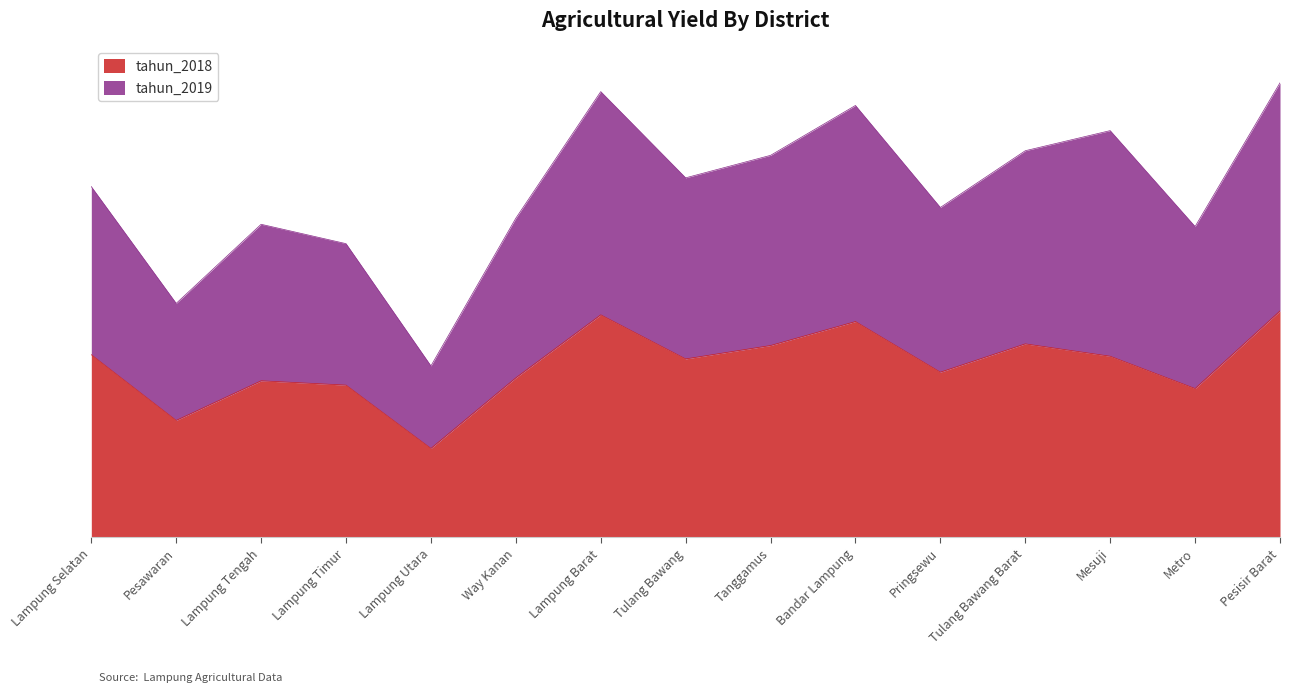

What is the label of the 4th point from the right?

Tulang Bawang Barat